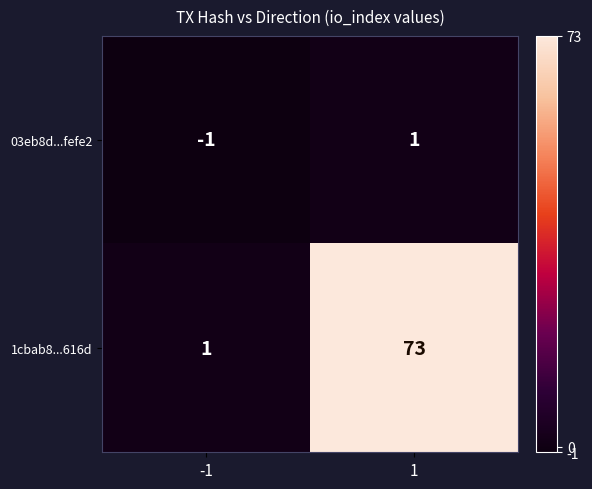

Rank the series at -1 from highest to lowest value.

1cbab8...616d, 03eb8d...fefe2